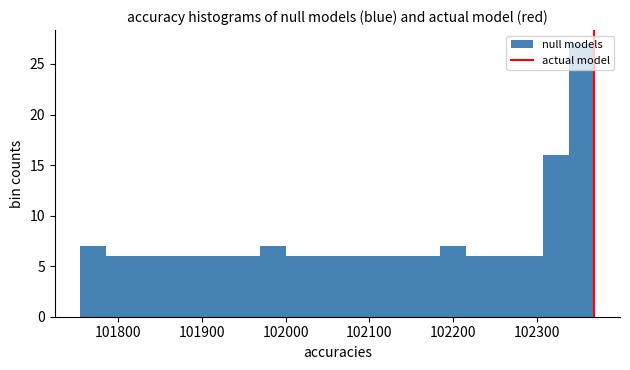

Around what value on the x-axis is the tallest bar? Give the approximate position of its centre, as read against the axis.

102350